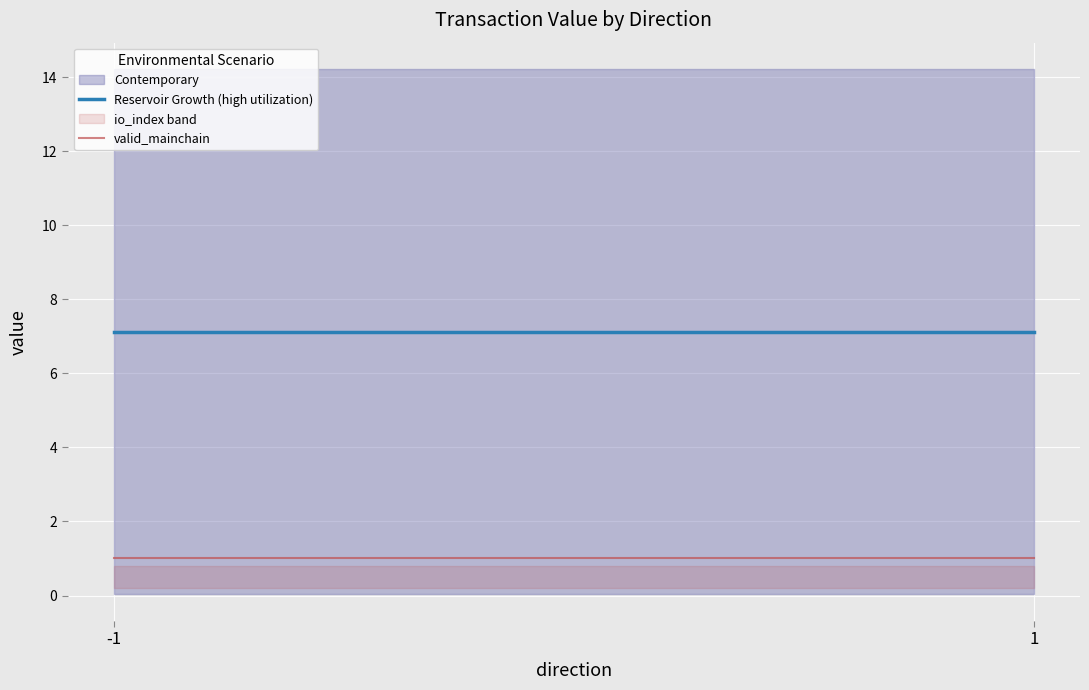

At which label does Reservoir Growth (high utilization) reach its peak?

-1